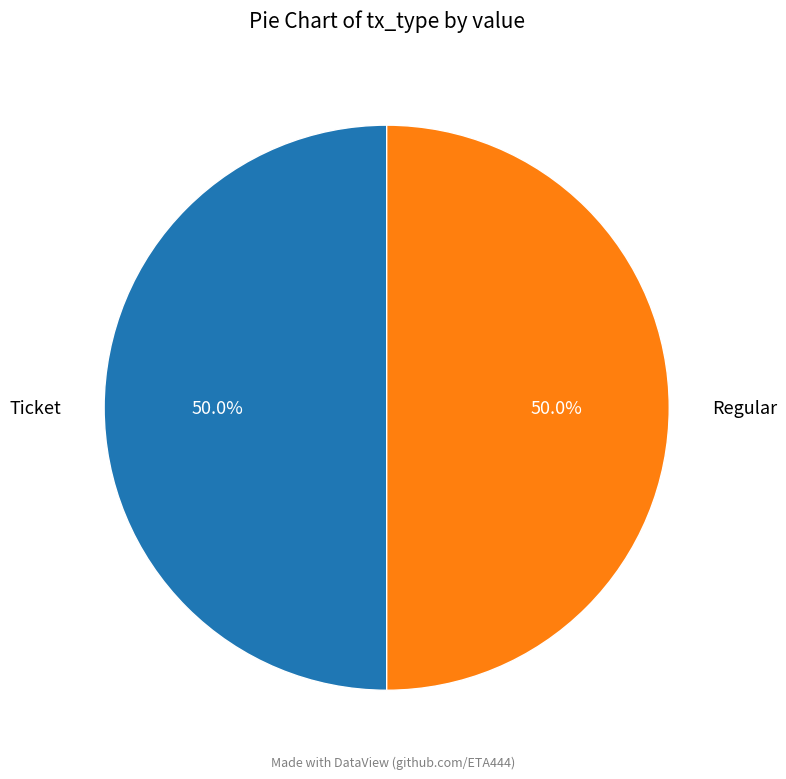

Combined, what portion of the pie is Ticket and Regular?

100.0%